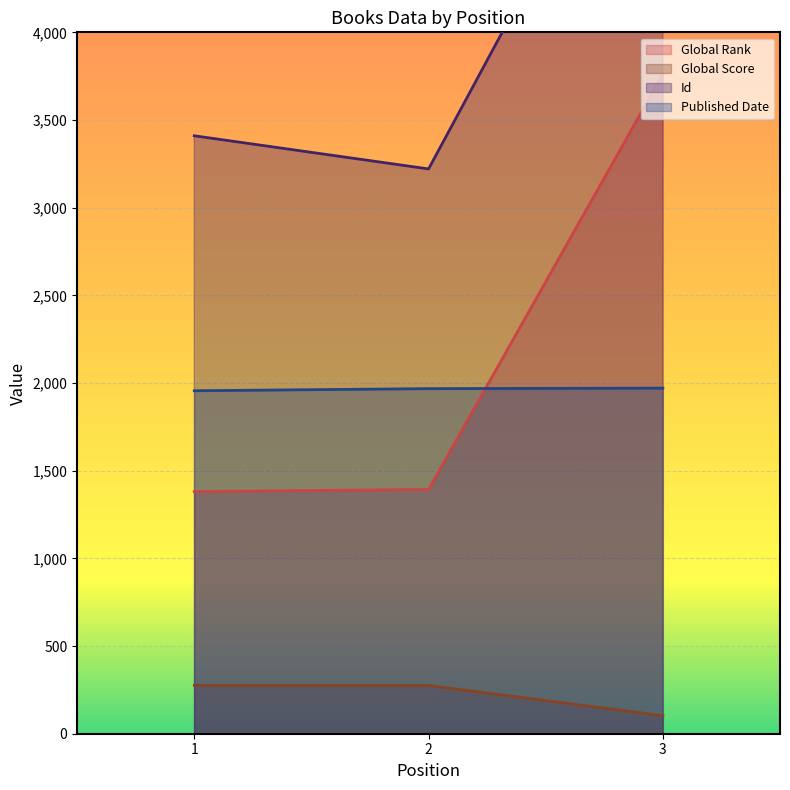

How many lines are shown in the chart?

4